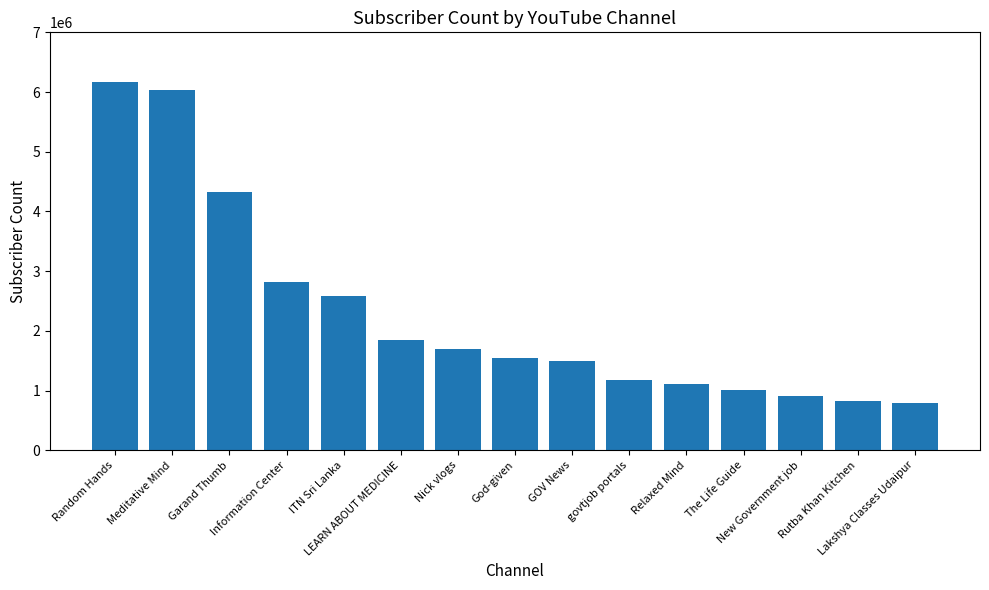

What is the change in value from Meditative Mind to Garand Thumb?

-1720000